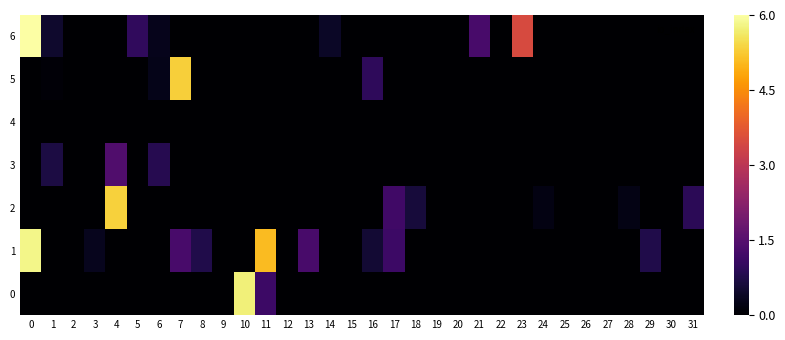

Which series has the widest spread of values?

row_0